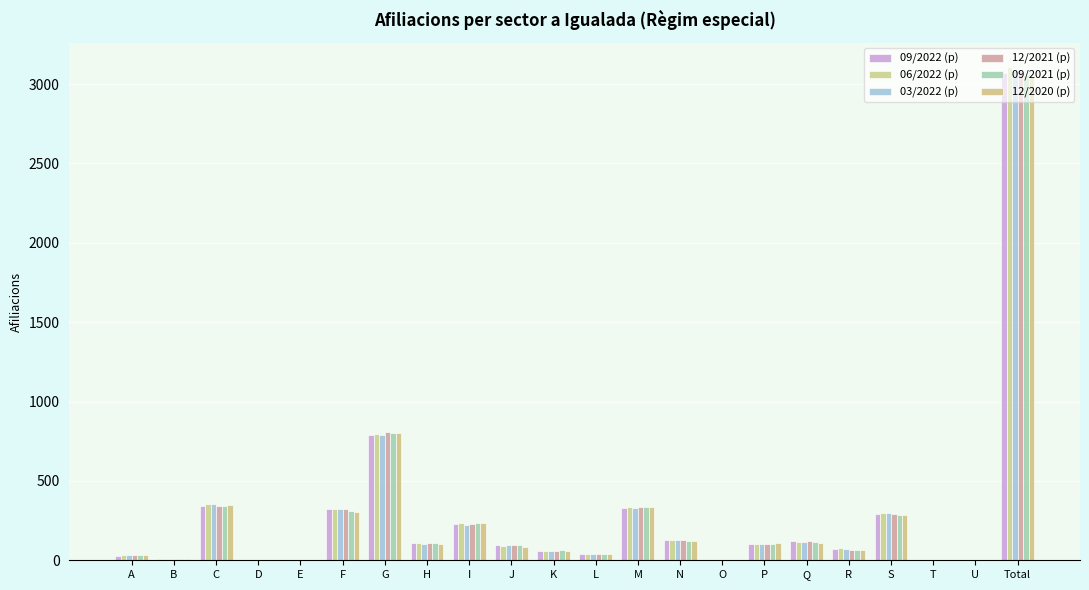

Which series has the widest spread of values?

06/2022 (p)